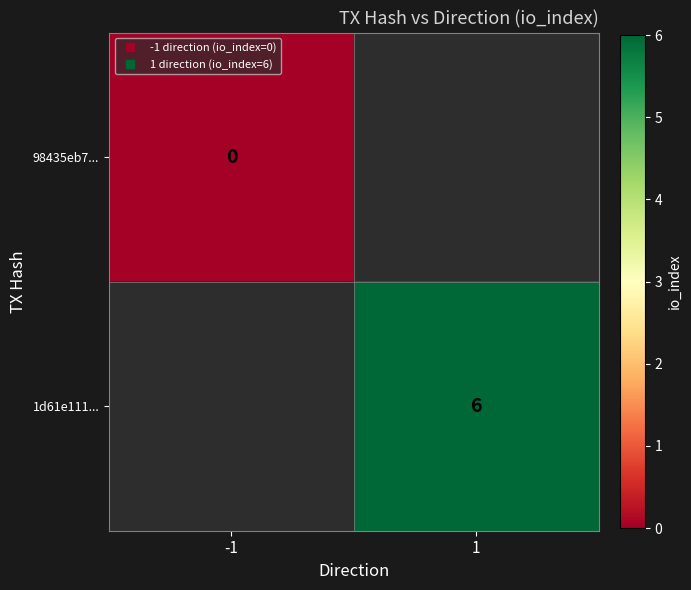

Rank the categories by 98435eb7... value from highest to lowest.

-1, 1